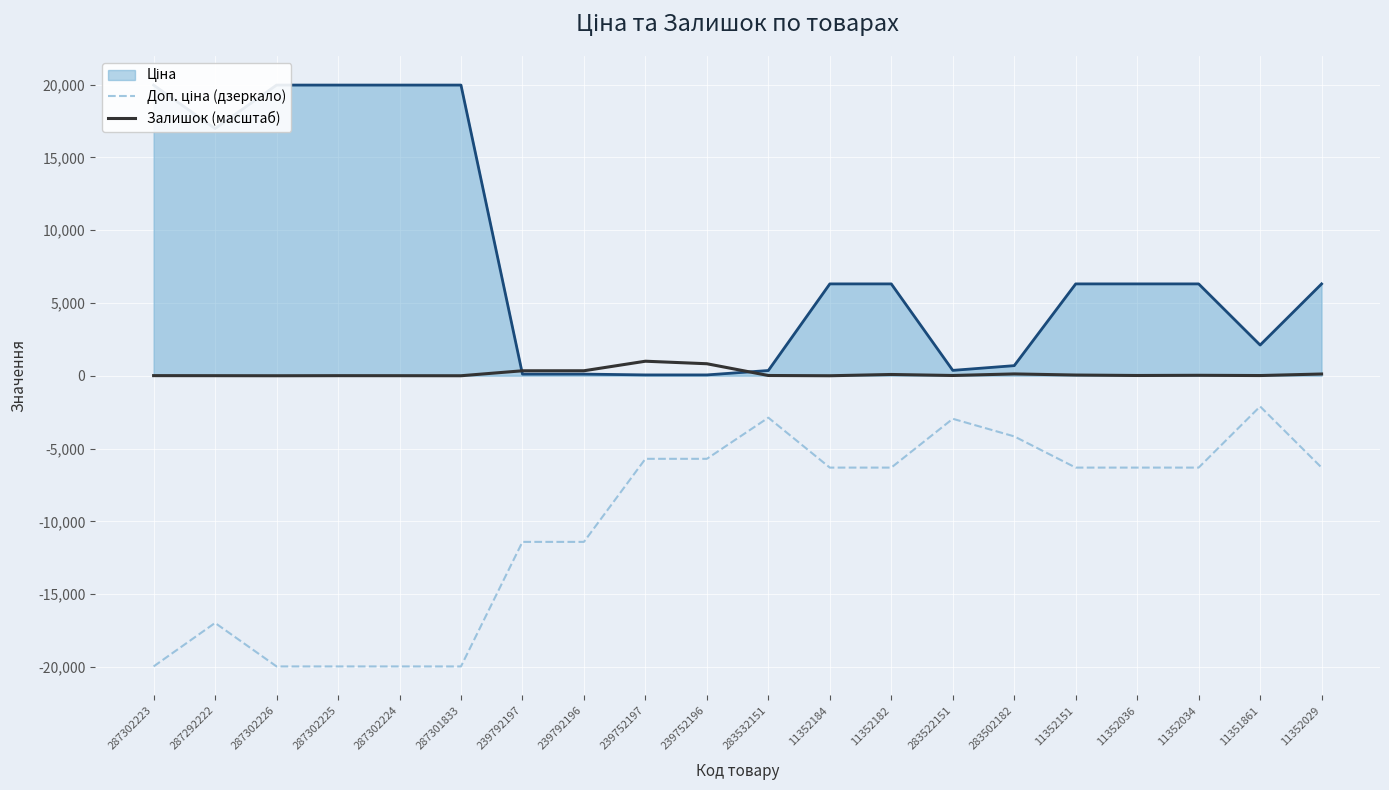

The value of Залишок (масштаб) at 287302225 is 5.9. True or false?

True